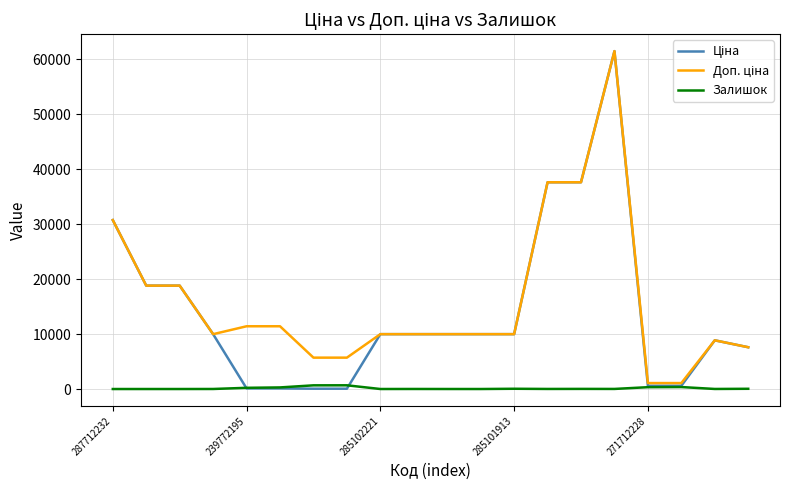

What is the maximum value shown in the chart?

61434.3